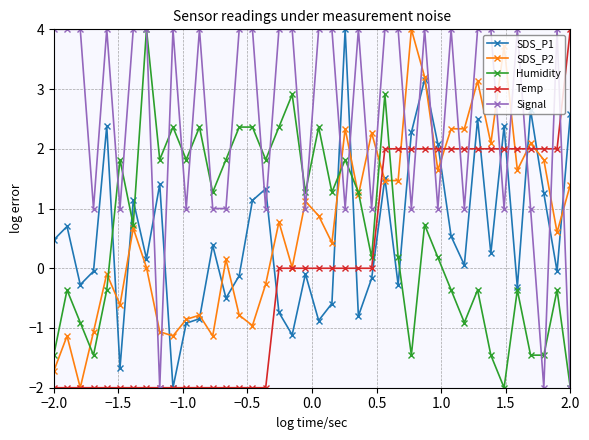

Which series has the largest total across all categories?

Signal